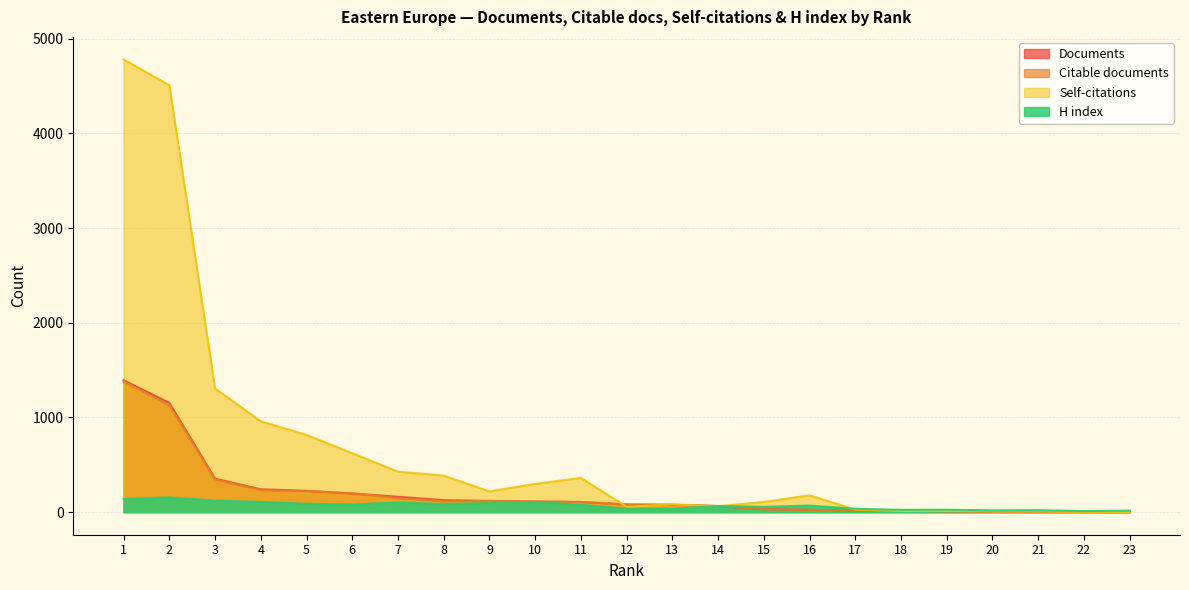

What is the highest value of the Citable documents series?

1378